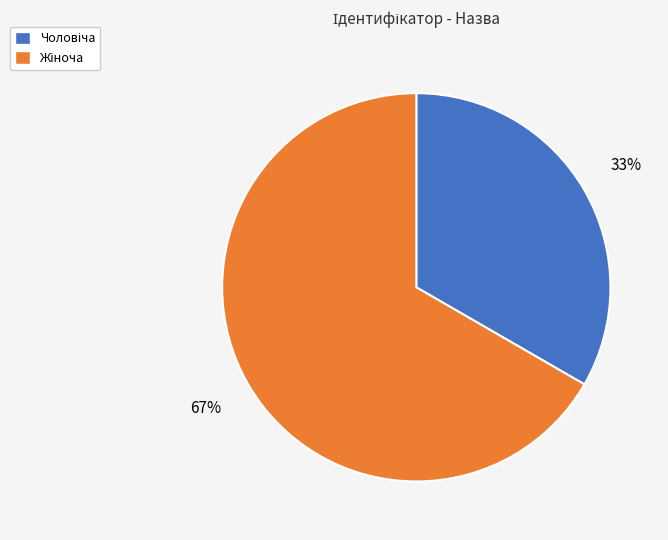

Is there a majority slice in this chart?

Yes